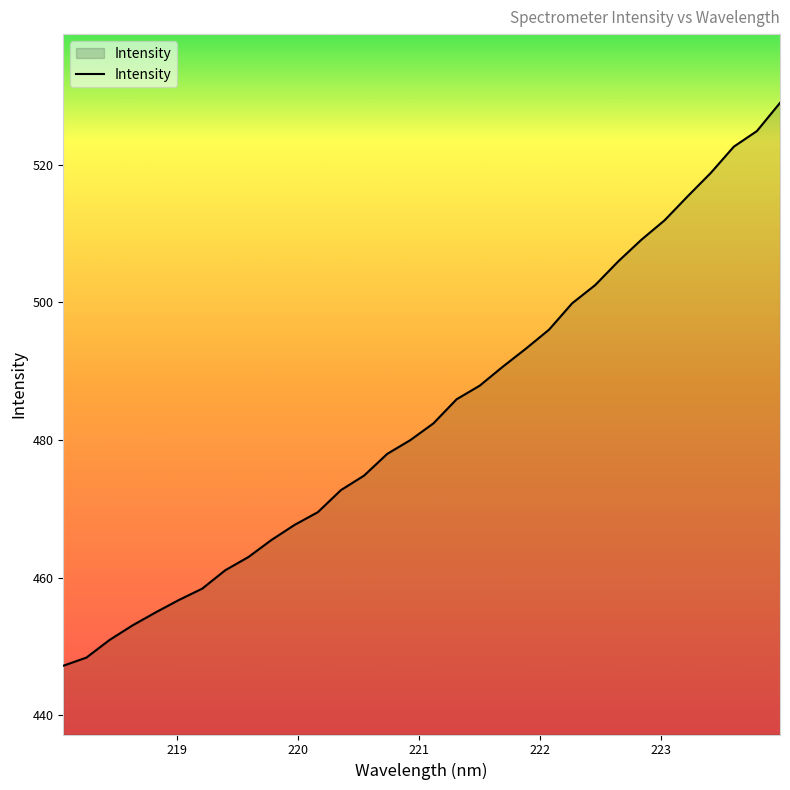

What is the maximum value shown in the chart?

529.0